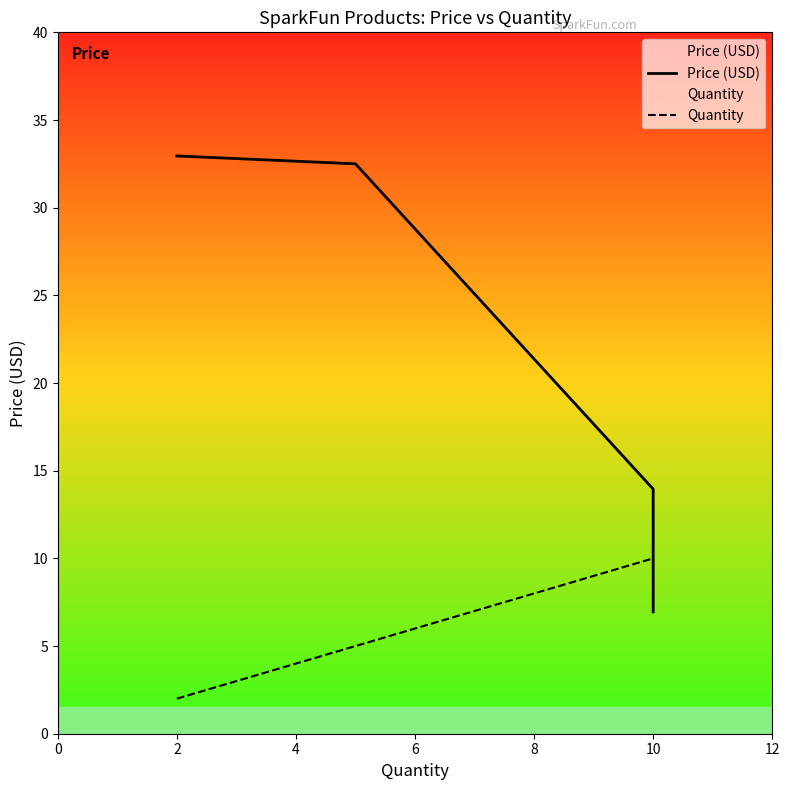

What is the value of the Quantity point at the 4th from the left?

10.0